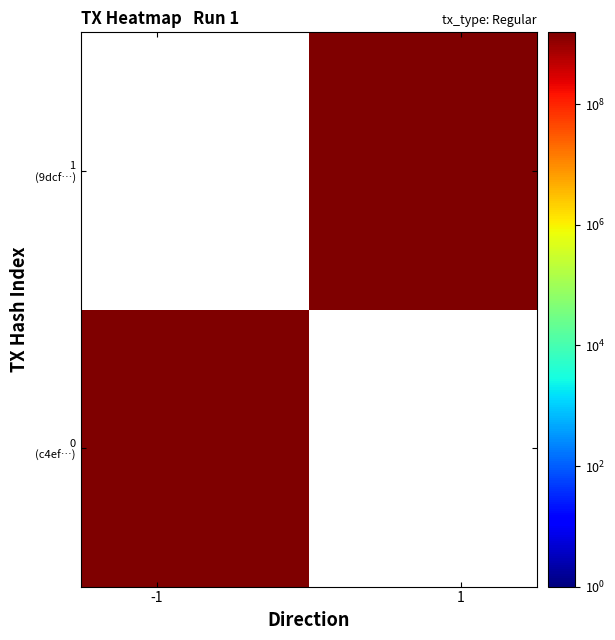

Is it true that 9dcf3505af2fd2ff05fab45ec2431b339a71e1c equals 2521579461 at time_stamp?

False